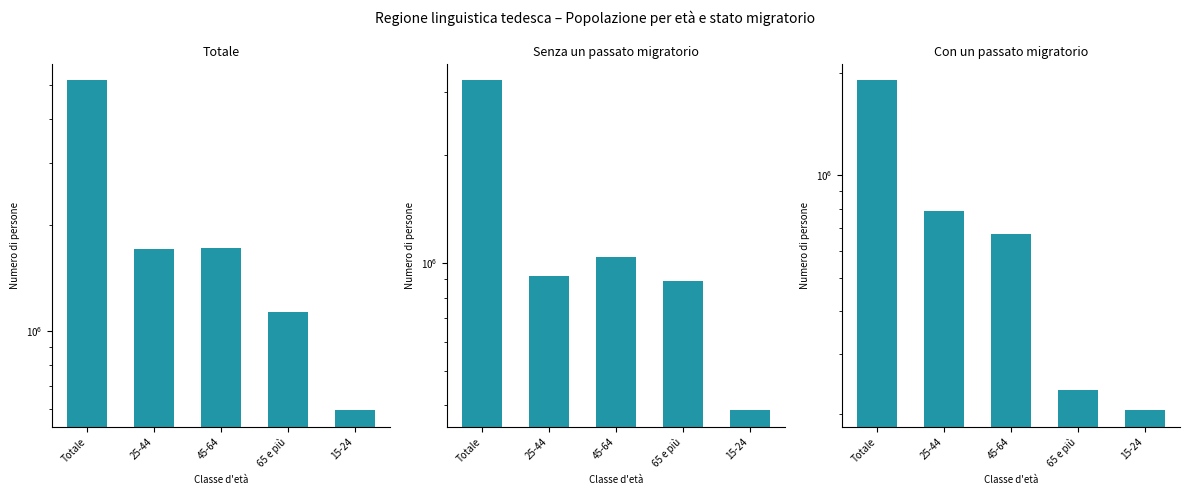

Reading left to right, transcribe all the data shown in this chart.

Totale: 5152995.4	1708638.9	1717374.9	1130449.3	596532.4
Senza un passato migratorio: 3226021.3	915779.1	1034514.4	887689.5	388038.4
Con un passato migratorio: 1899200.0	785116.8	673216.2	235466.2	205400.8